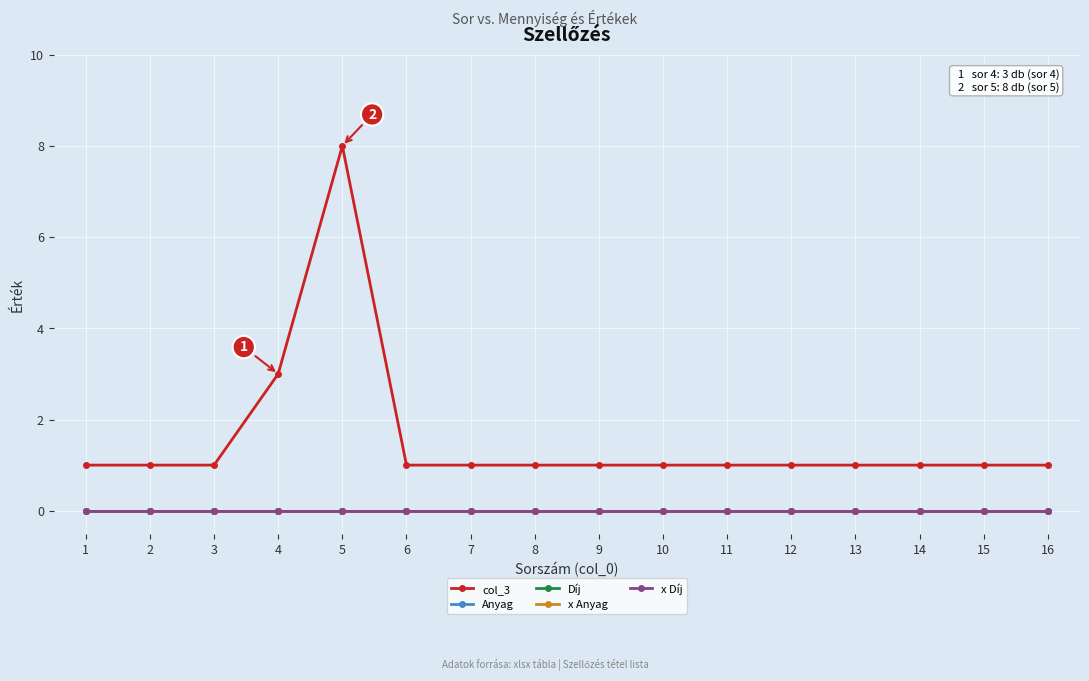

Which series has the widest spread of values?

col_3